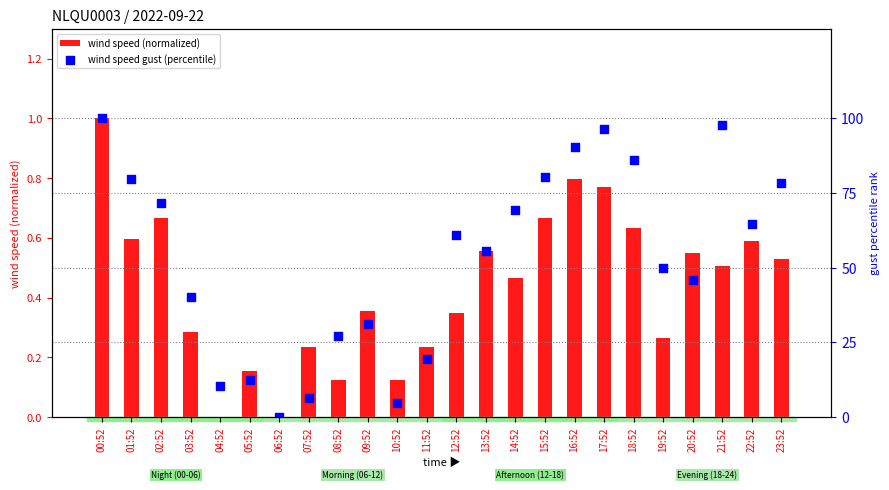

Which series has the largest total across all categories?

wind speed gust (percentile)